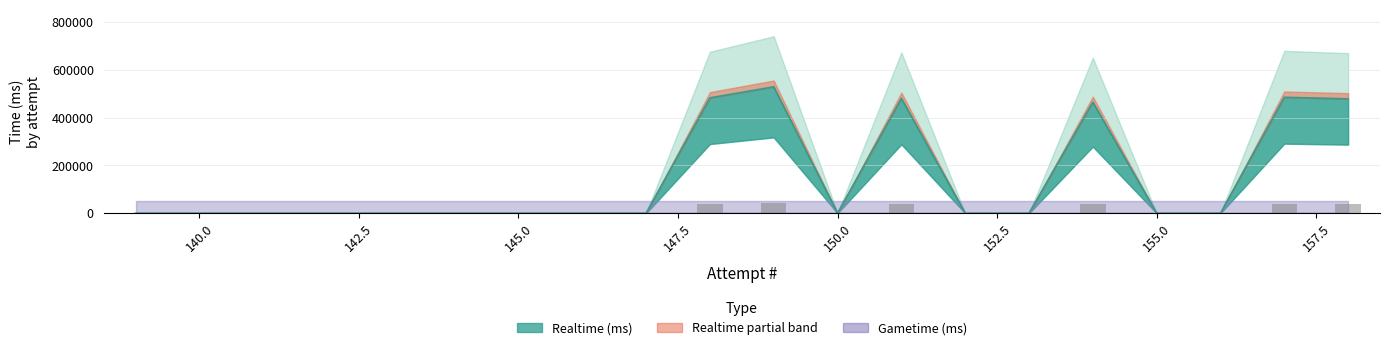

At which category is the sum across all series the highest?

149